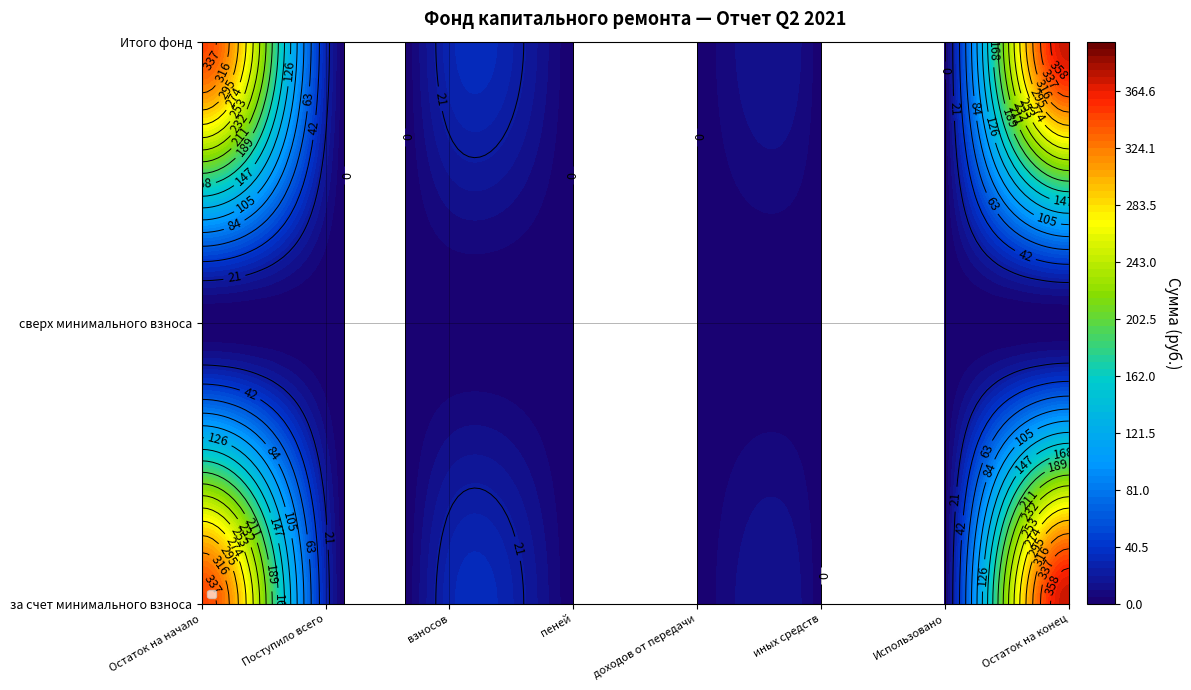

Is it true that Итого фонд equals 346.4 at Остаток на начало?

True